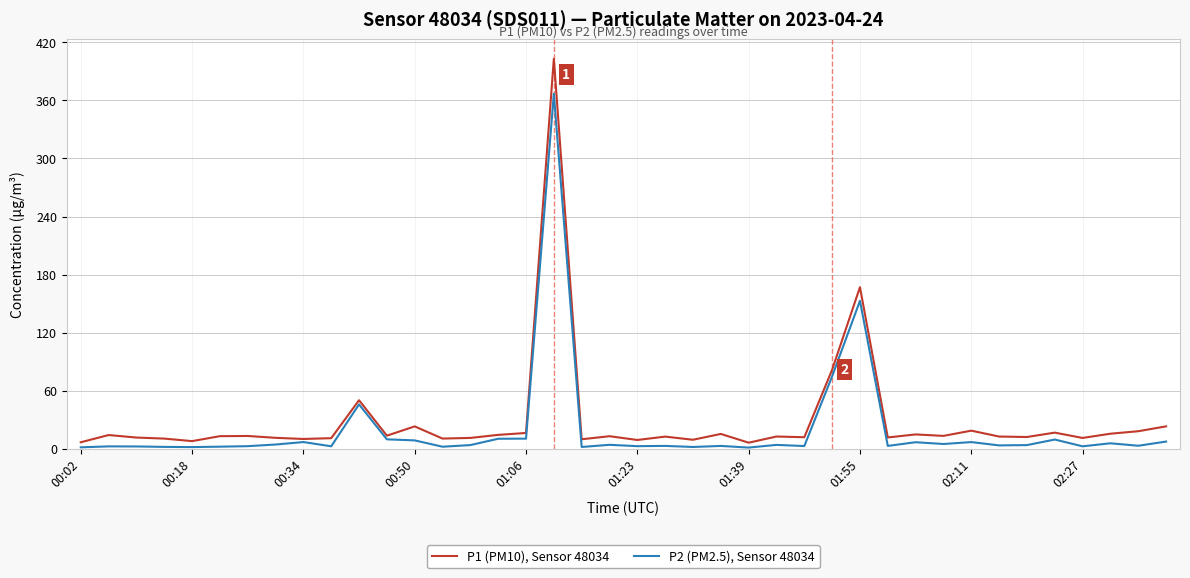

Rank the series by their maximum value, from highest to lowest.

P1 (PM10), Sensor 48034, P2 (PM2.5), Sensor 48034